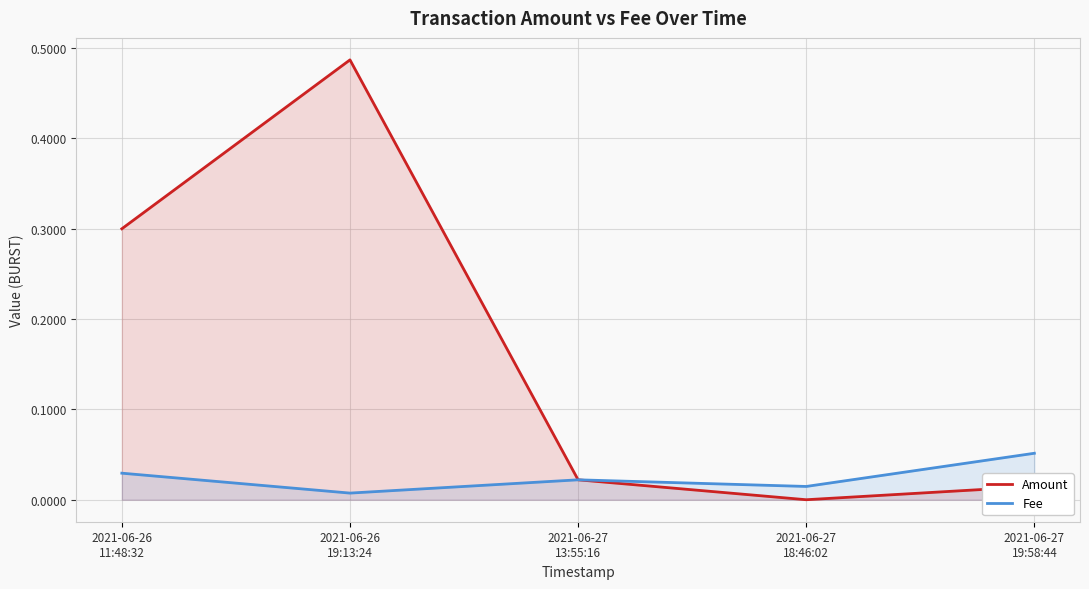

What is the maximum value for Fee?

0.1